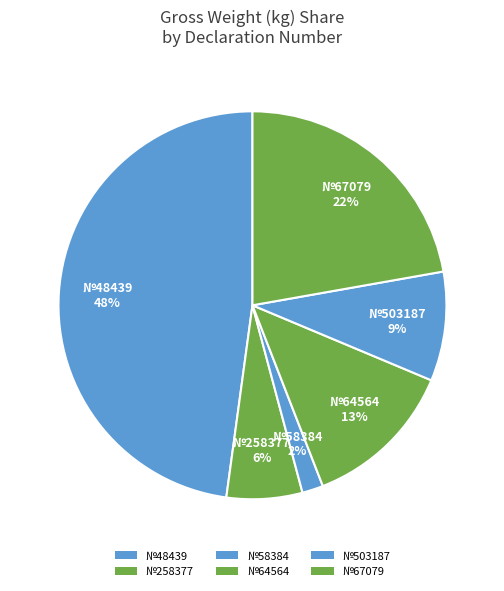

Rank the categories by value from highest to lowest.

48439, 67079, 64564, 503187, 258377, 58384